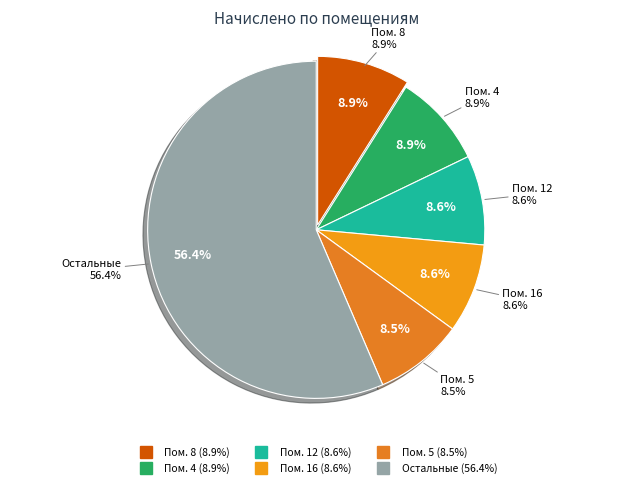

Does any single category account for the majority?

No